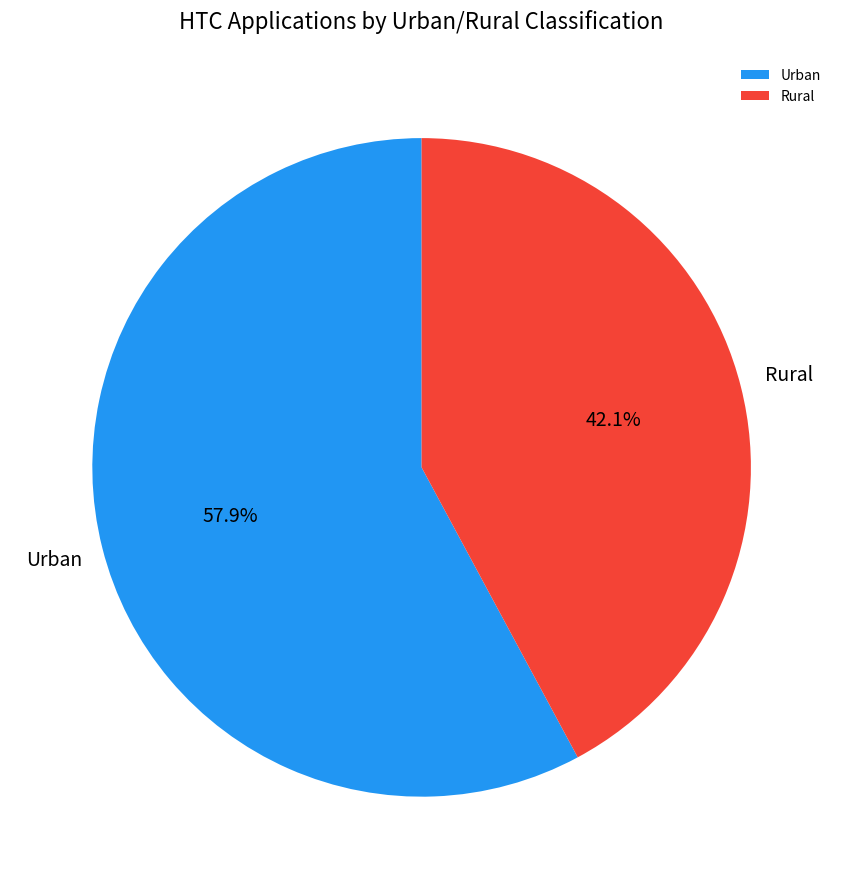

Does Rural represent more than half of the total?

No